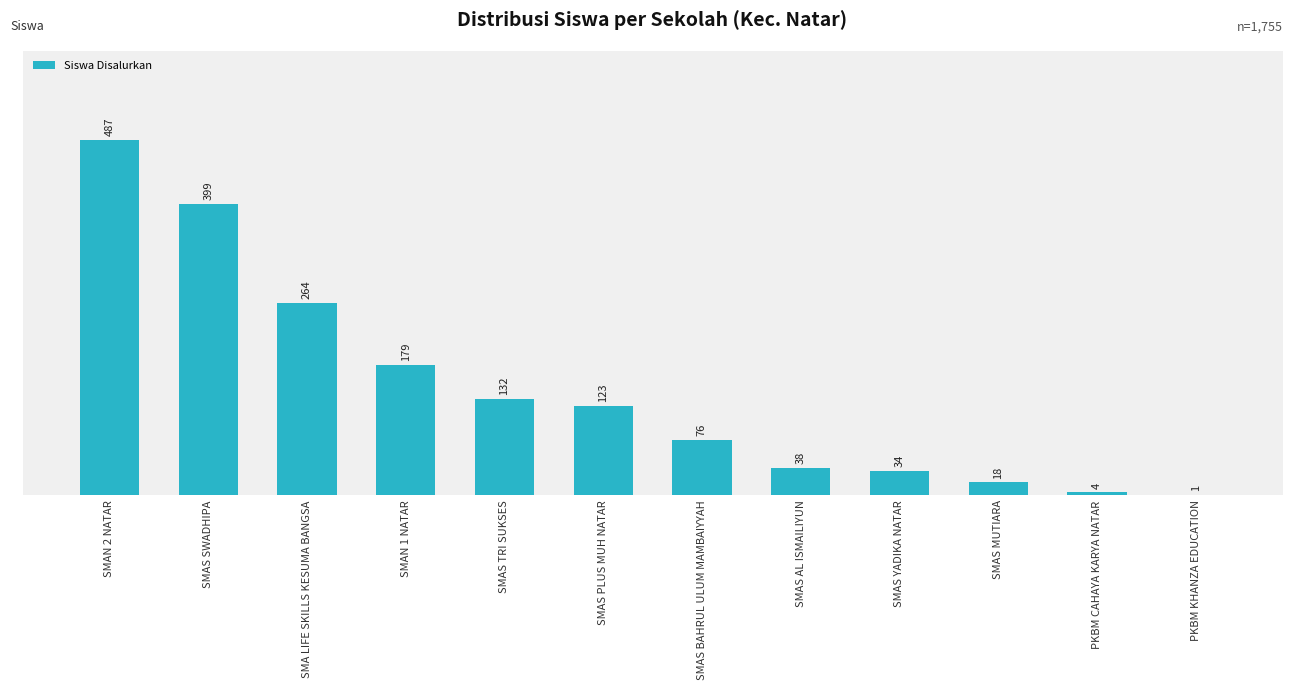

Which has a higher value, SMAN 1 NATAR or SMAS SWADHIPA?

SMAS SWADHIPA